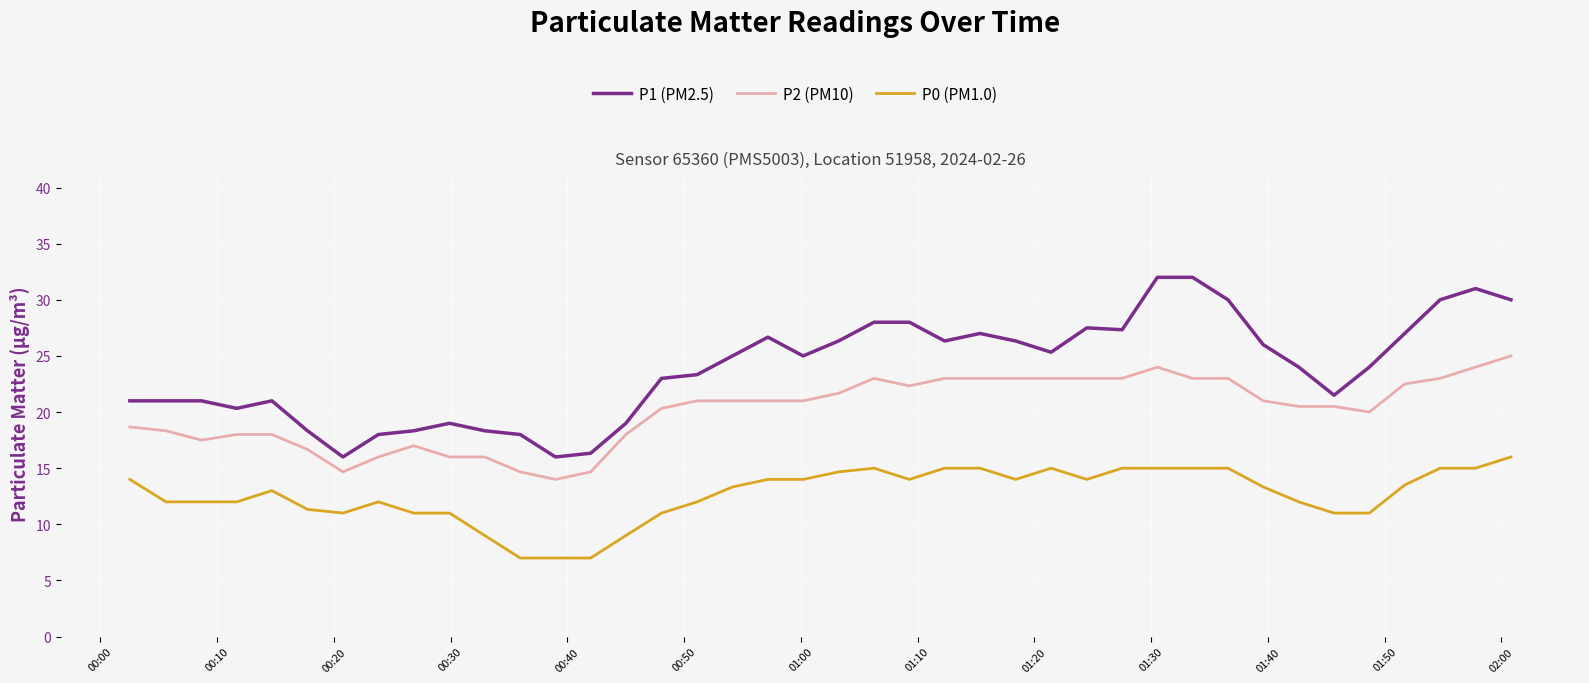

Rank the series by their maximum value, from highest to lowest.

P1 (PM2.5), P2 (PM10), P0 (PM1.0)